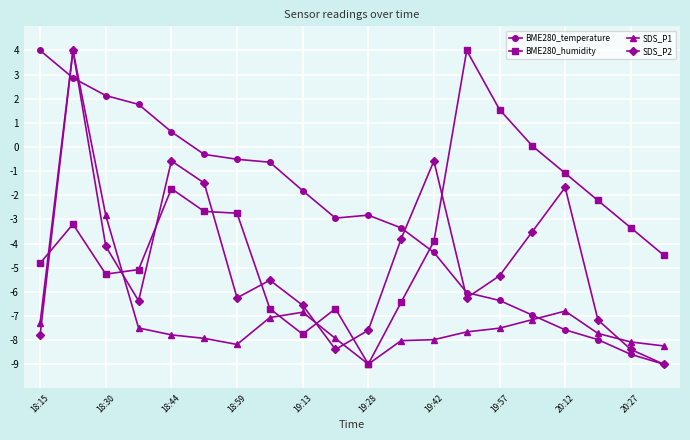

True or false: SDS_P2 and BME280_humidity cross at least once.

True